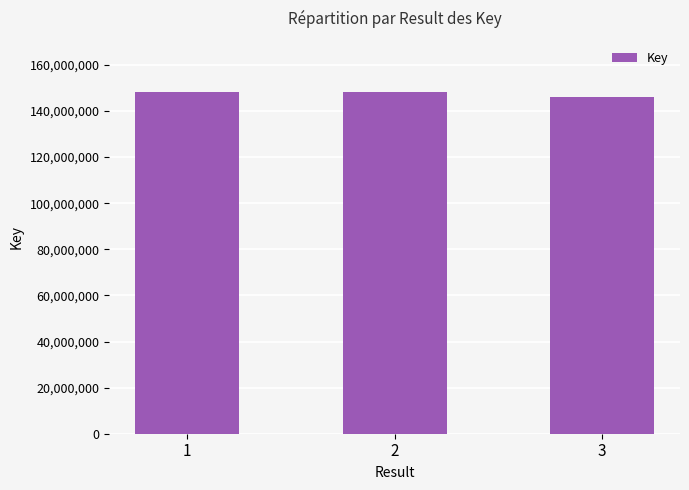

Is it true that the value at 1 is 235042167?

False